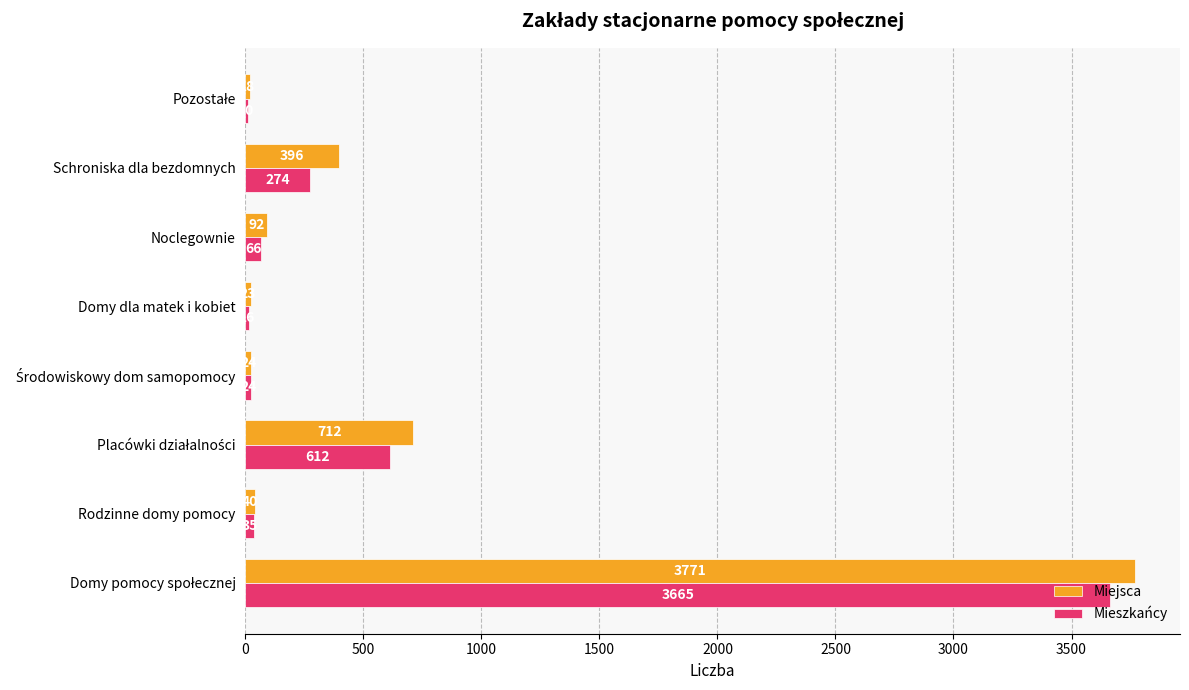

Which series has the largest range (max minus min)?

Miejsca